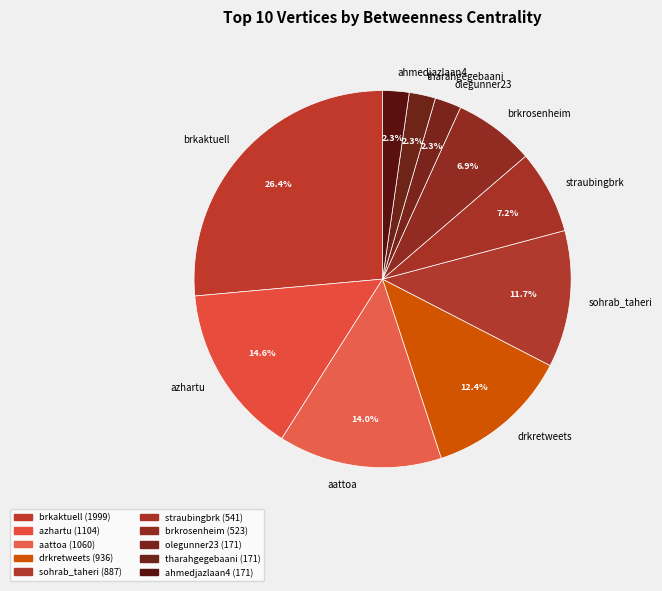

How many segments does this pie chart have?

10